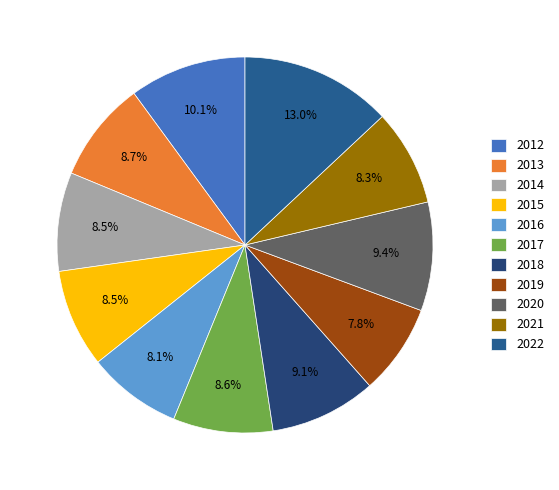

How many slices are in this pie chart?

11